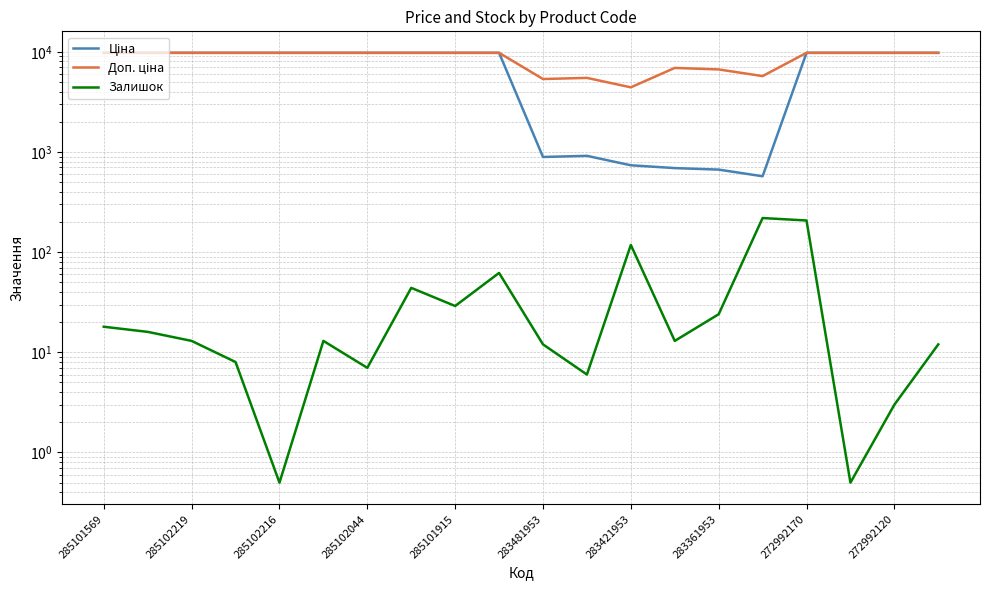

True or false: Ціна and Залишок cross at least once.

False